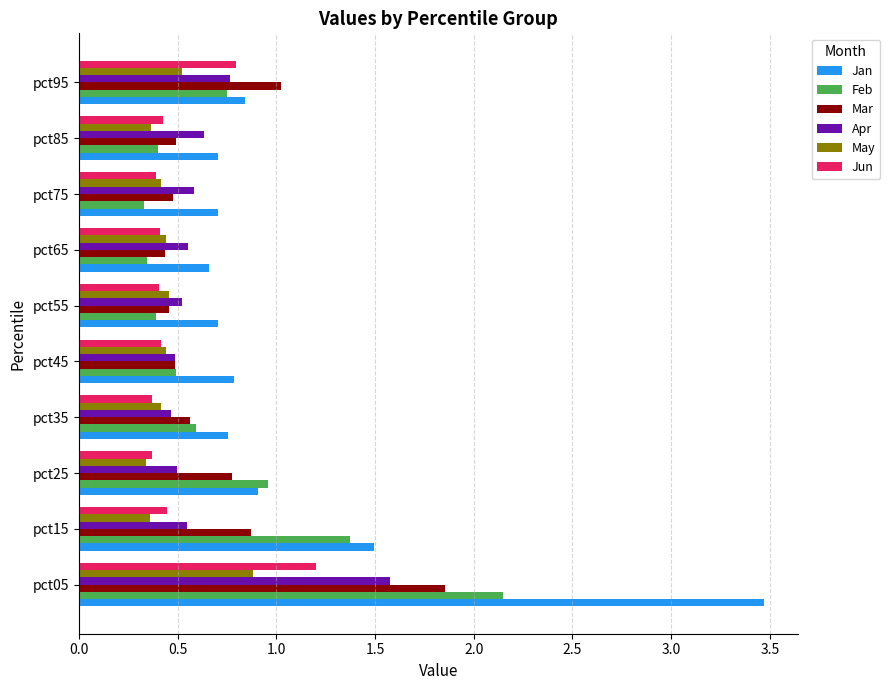

Rank the series by their maximum value, from highest to lowest.

Jan, Feb, Mar, Apr, Jun, May